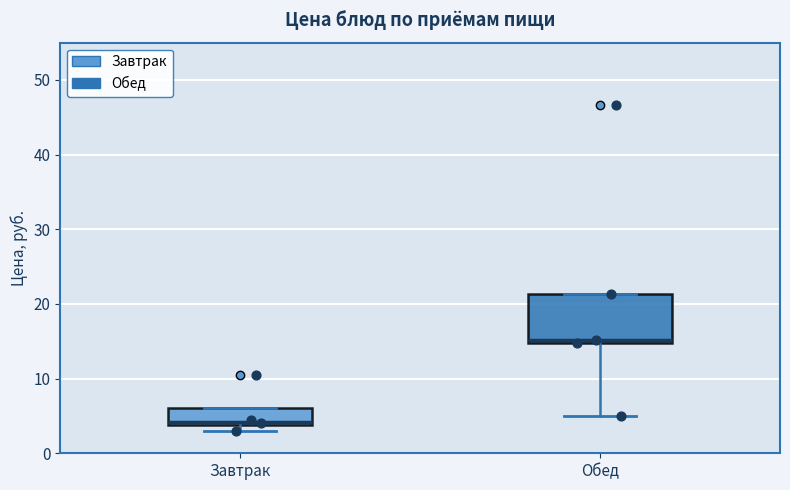

Comparing the boxes themselves (not the whiskers), which one is the tallest?

Обед